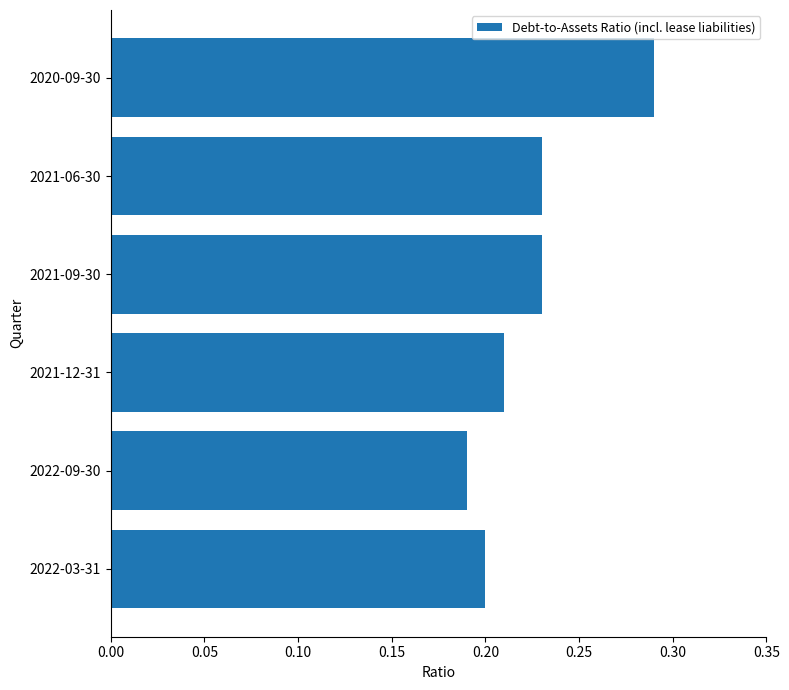

What is the sum of all values?

1.4